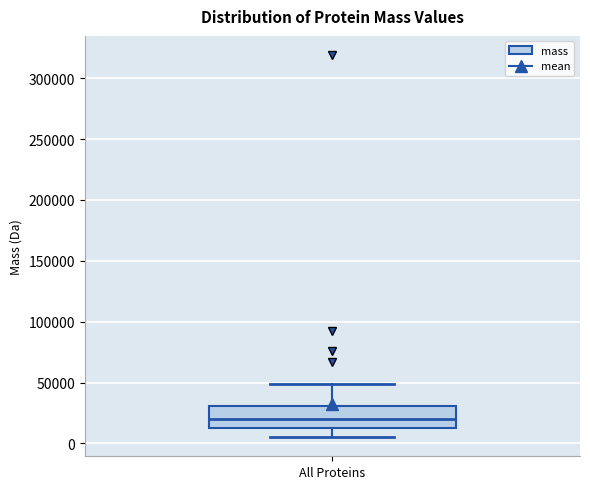

Read this box plot against the y-axis: the position of the median line, the range covered by the box, and the ends of both whiskers. The values are not printed on the chart, so give them approximately, as read against the axis.

median 20000, box 10000 to 30000, whiskers 5000 to 50000